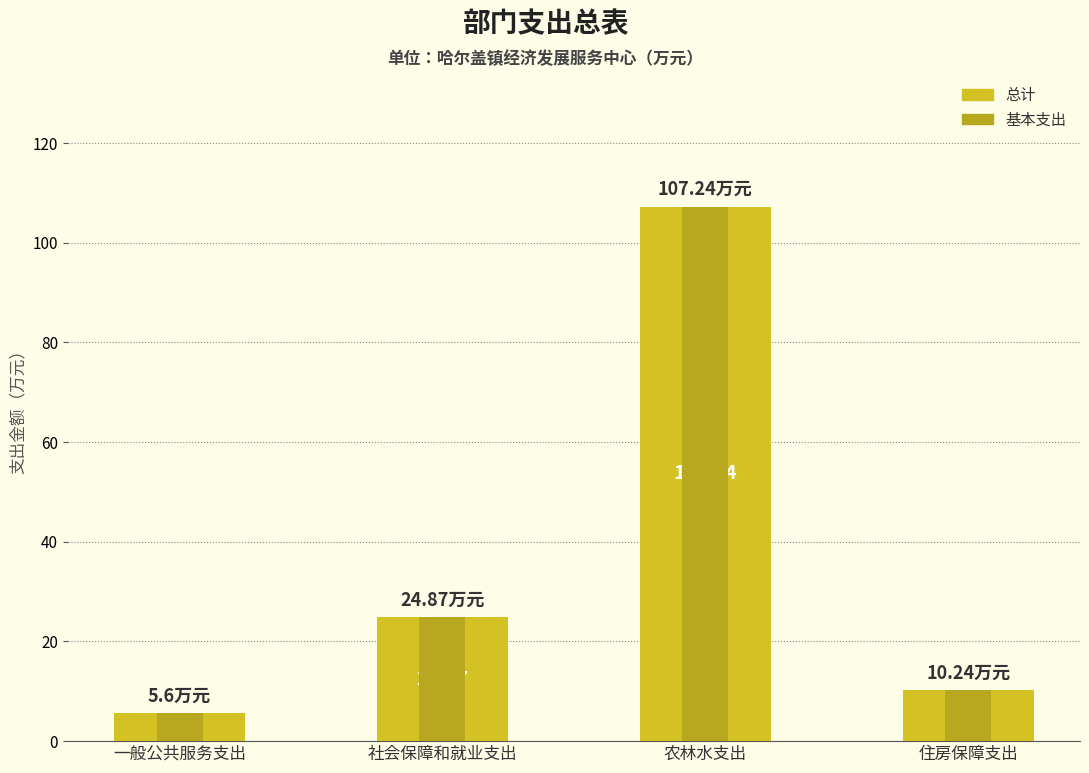

Is it true that 总计 equals 16.5 at 社会保障和就业支出?

False